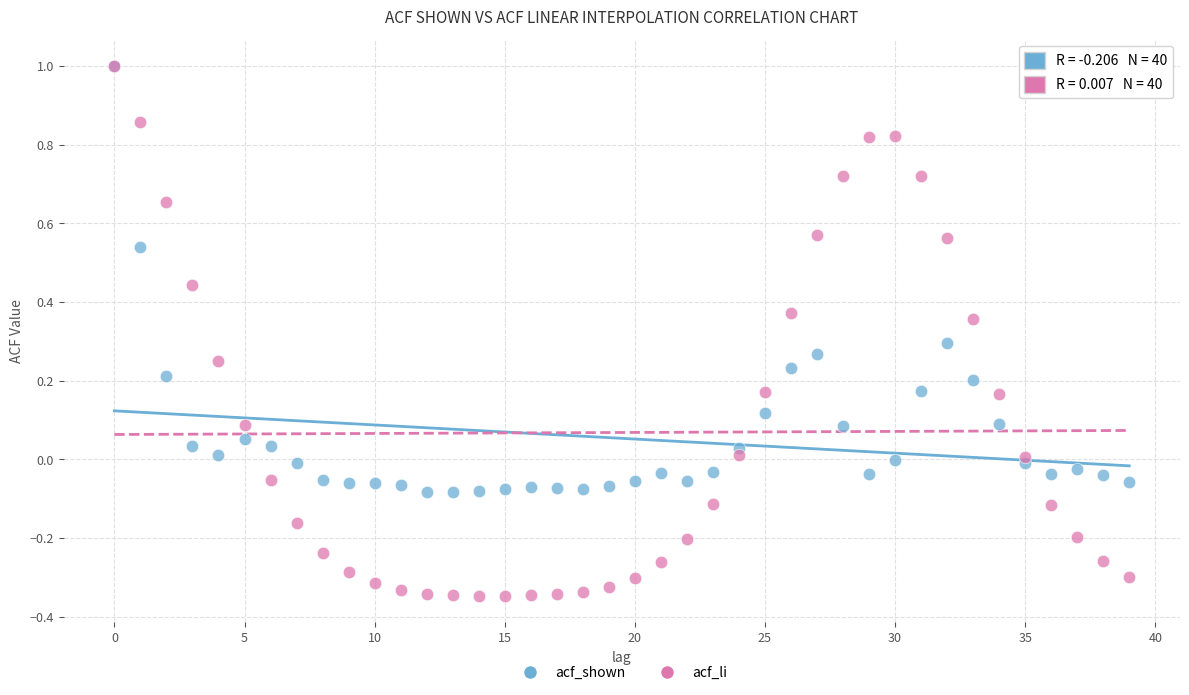

Which series reaches the minimum Y coordinate?

acf_li